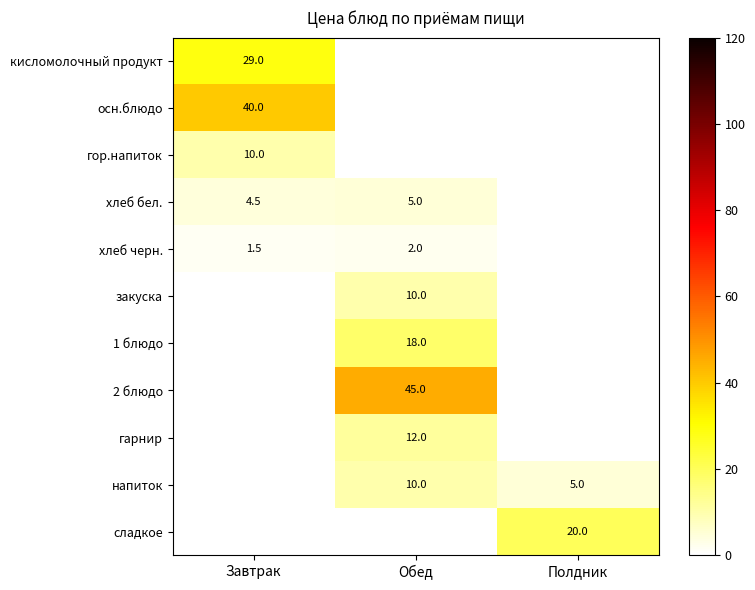

The value of хлеб бел. at Обед is 8.1. True or false?

False